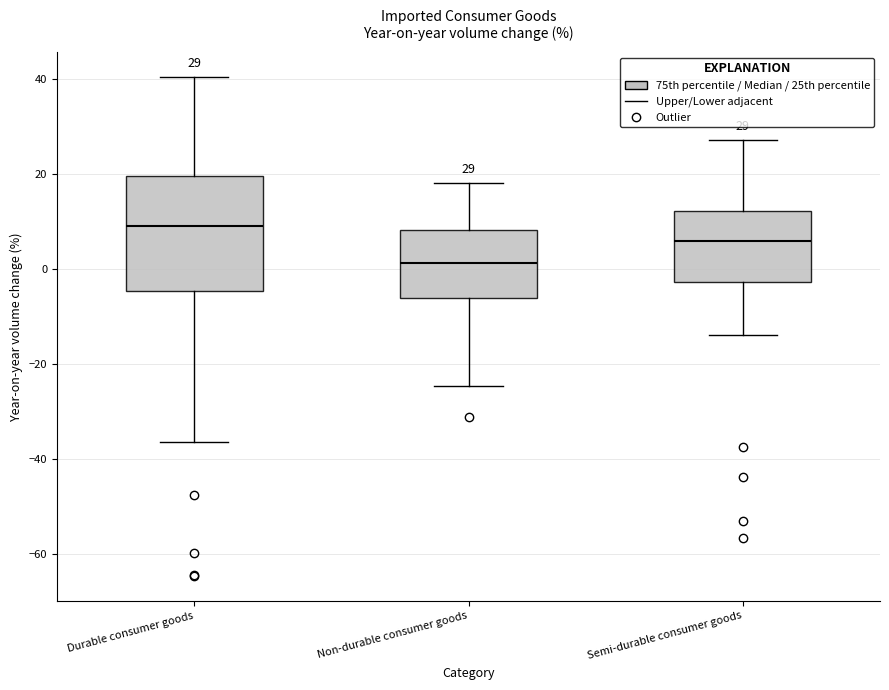

Which box has the lowest median line?

Non-durable consumer goods